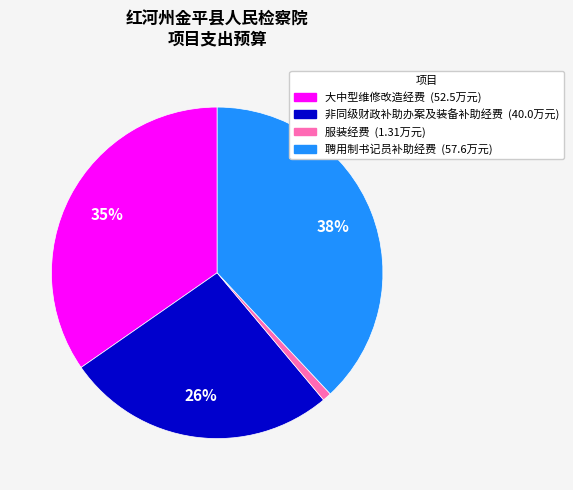

Is it true that 聘用制书记员补助经费 is 38% of the pie?

True